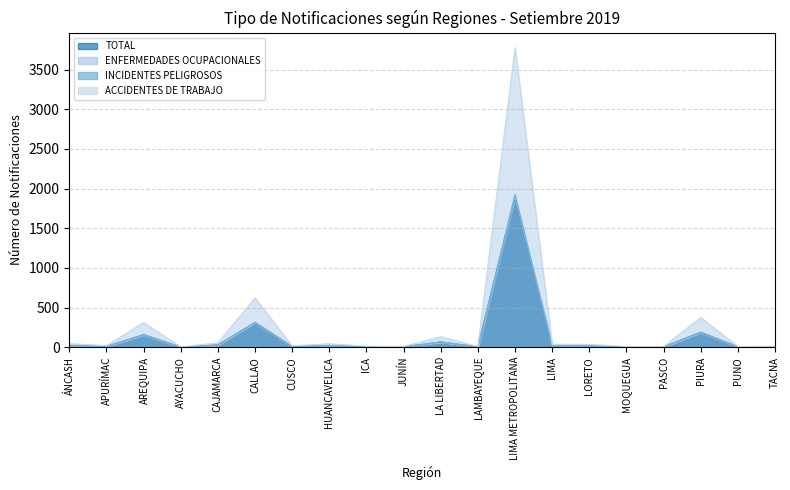

The TOTAL series shows 96 at PIURA. True or false?

False